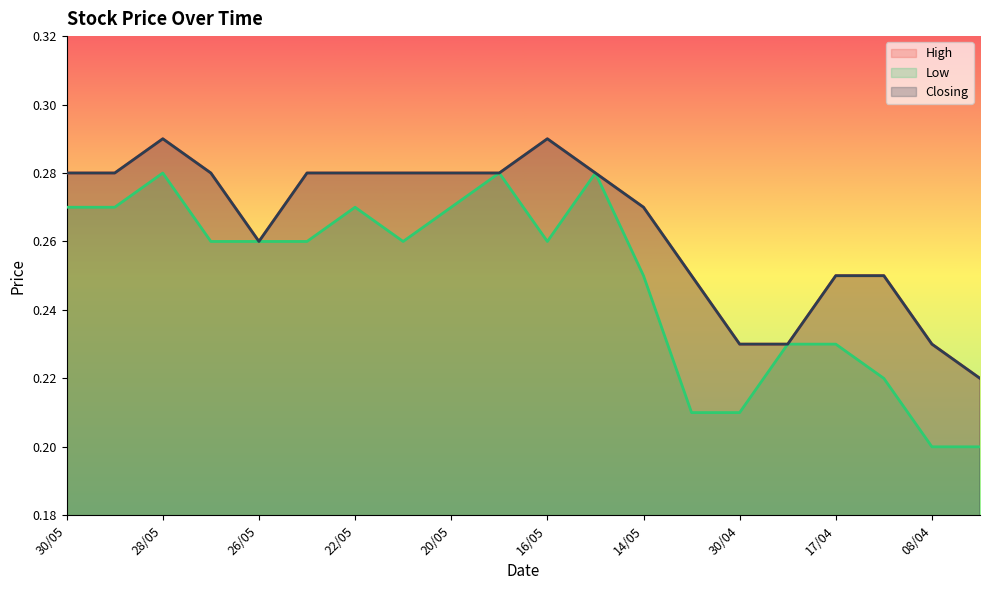

At which category does the chart reach its minimum across all series?

08/04